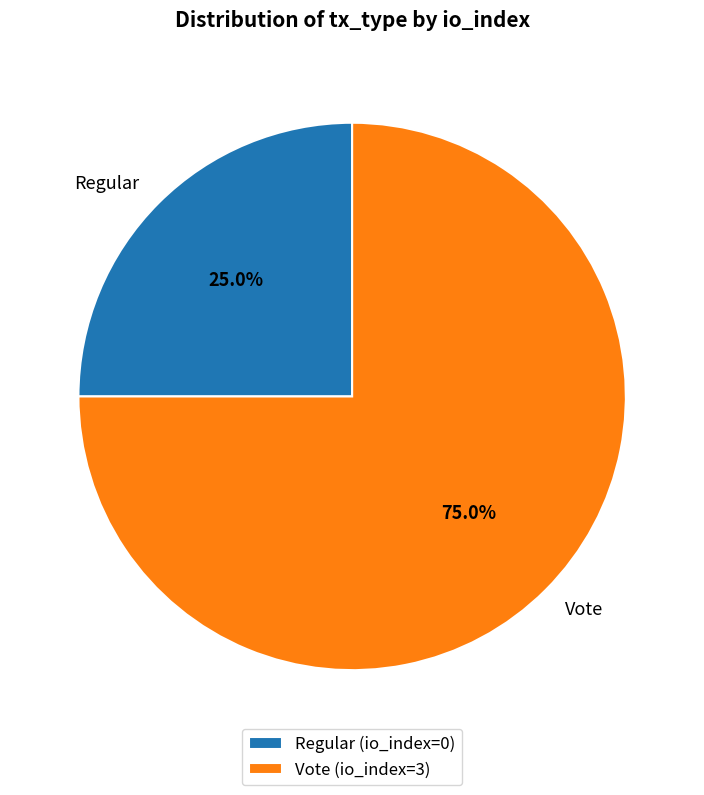

True or false: Vote (io_index=3) accounts for 99% of the total.

False